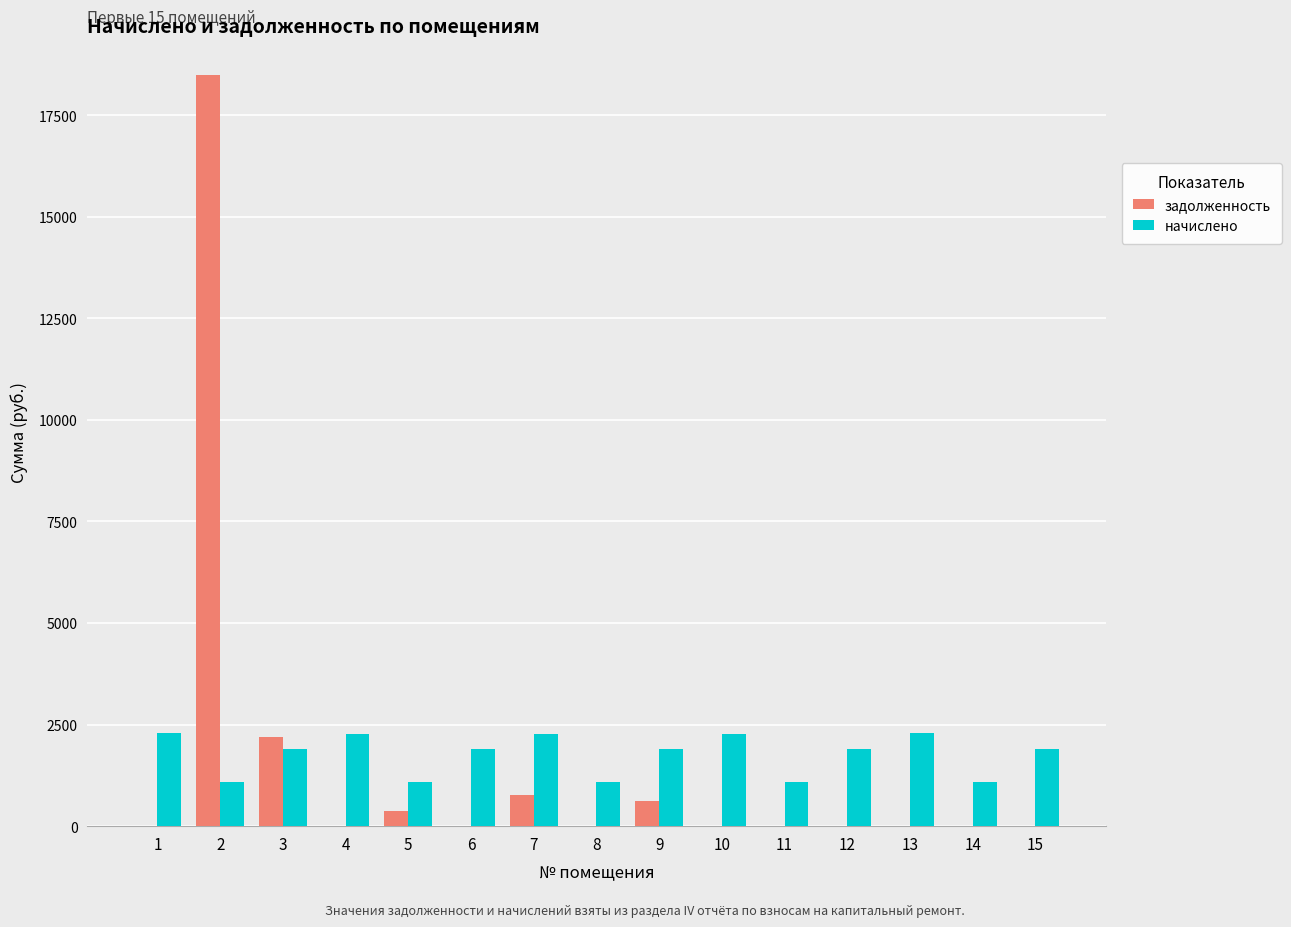

The value of начислено at 3 is 1891.4. True or false?

True